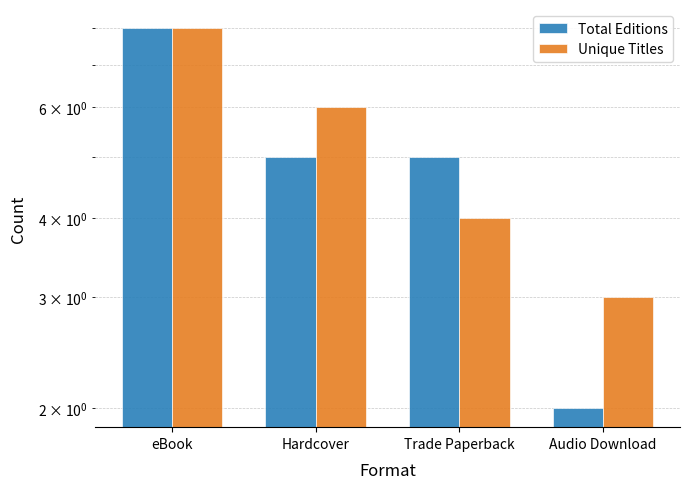

List the series in order of their peak value, lowest first.

Total Editions, Unique Titles